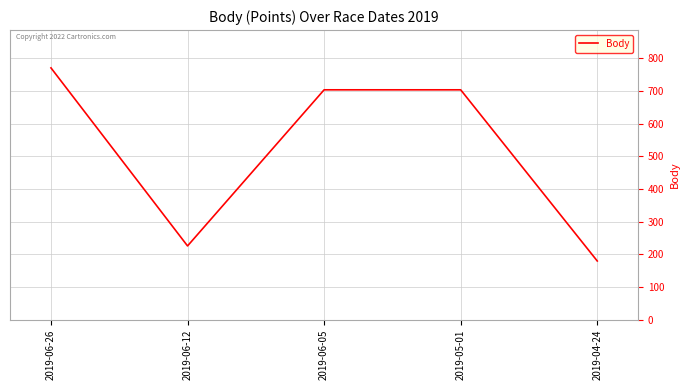

Which has a higher value, 2019-05-01 or 2019-04-24?

2019-05-01